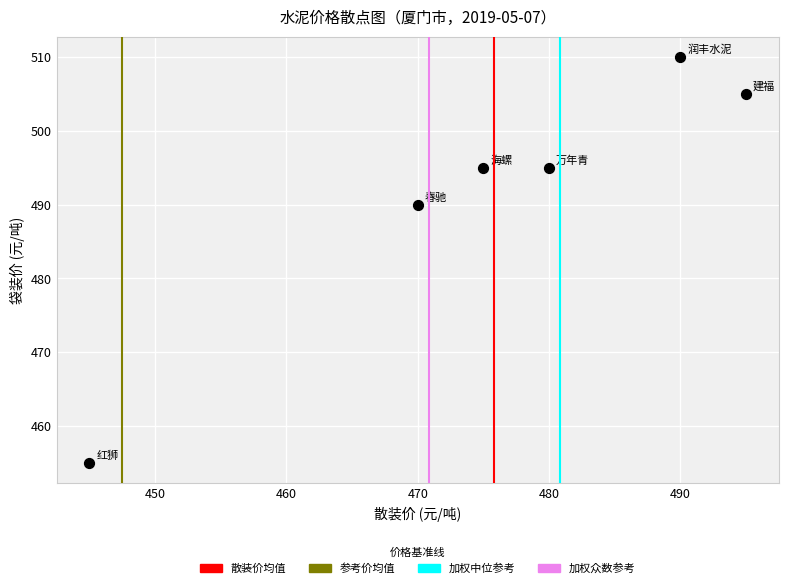

What is the range of Y values (max minus min)?

55